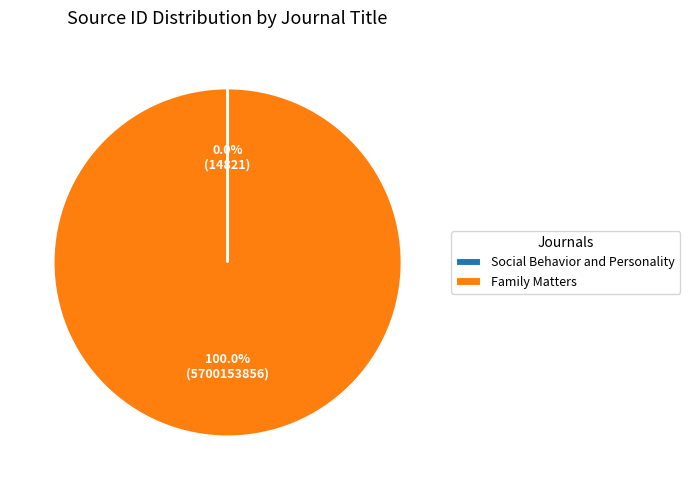

What percentage is the Family Matters slice, to the nearest percent?

100%